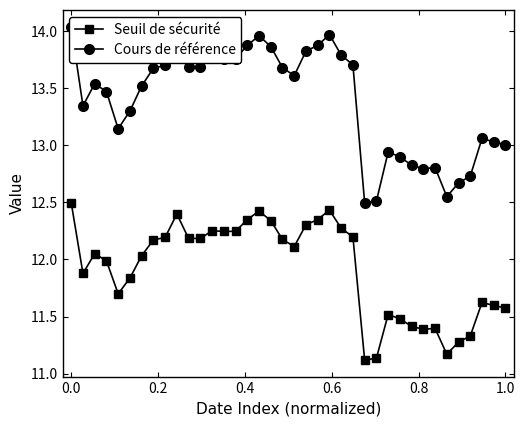

True or false: Seuil de sécurité has more than 0 interior local peaks.

True